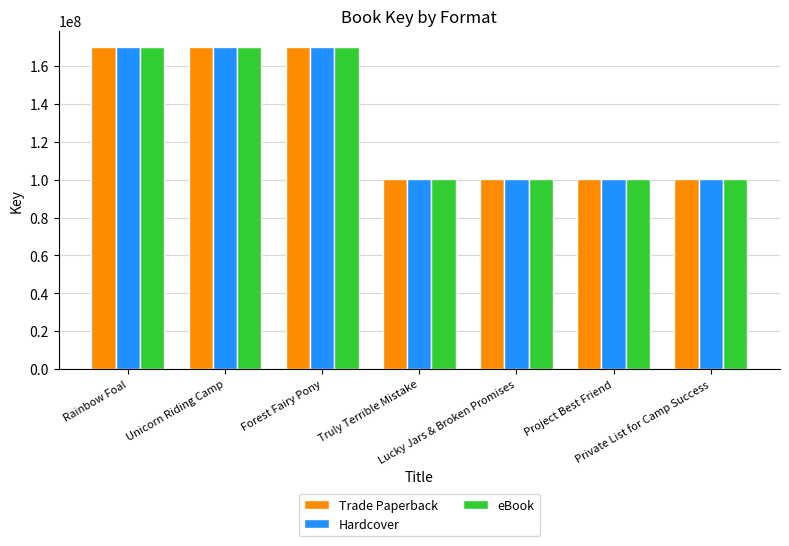

How many bars are there in total?

21